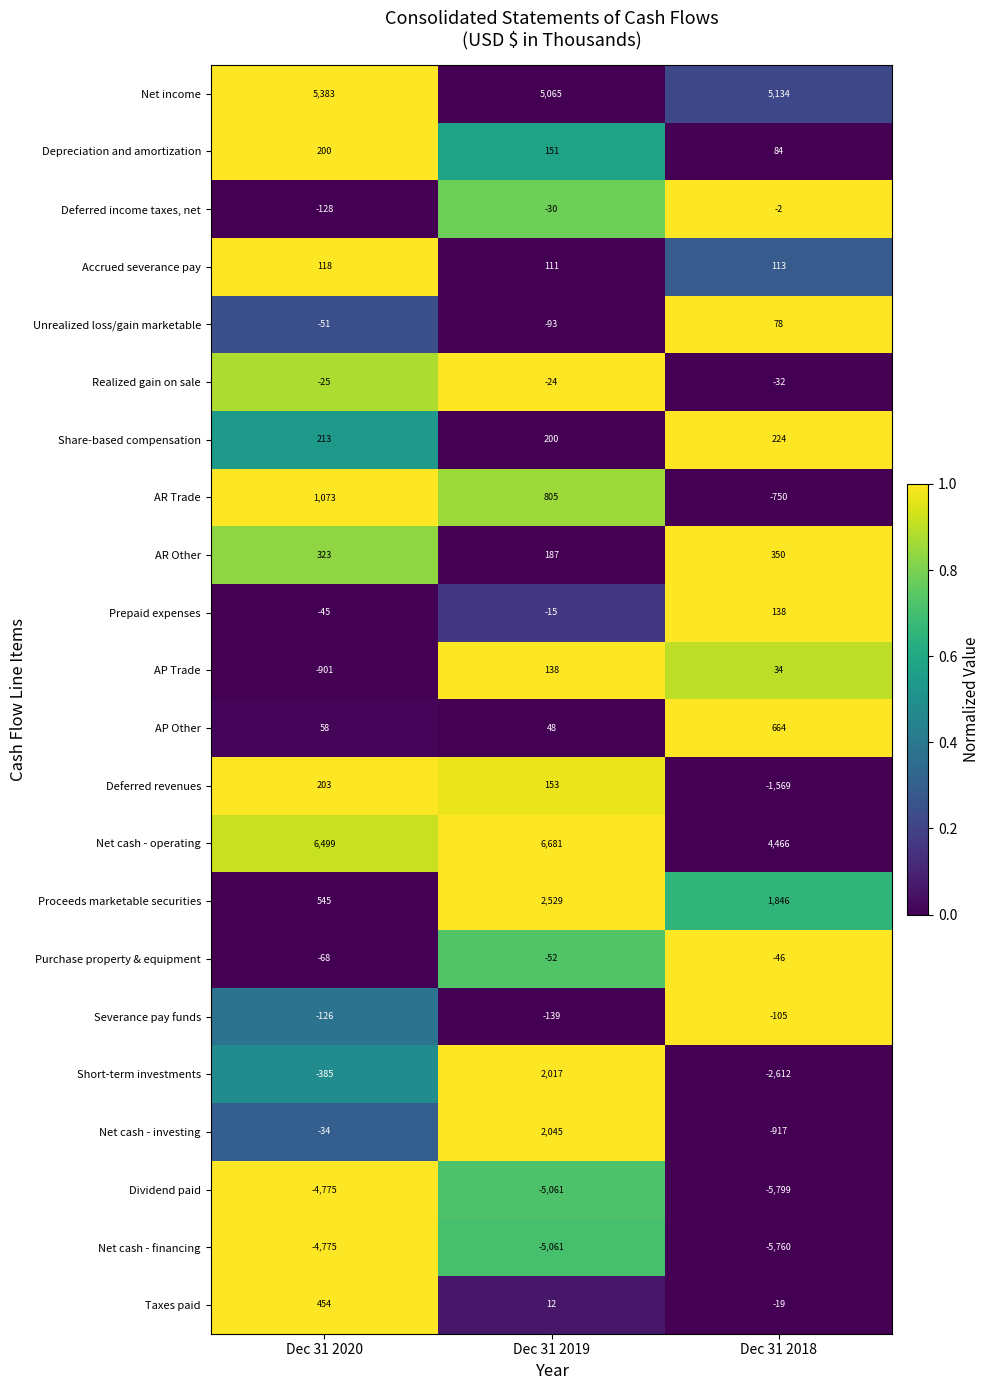

Rank the categories by Net cash - operating value from lowest to highest.

Dec 31 2018, Dec 31 2020, Dec 31 2019